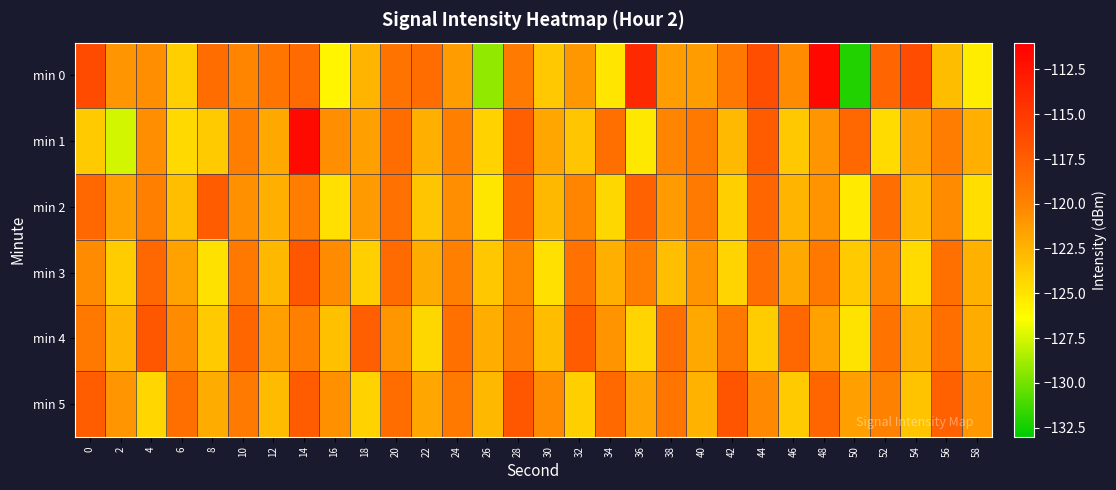

What is the greatest value displayed?

-111.7